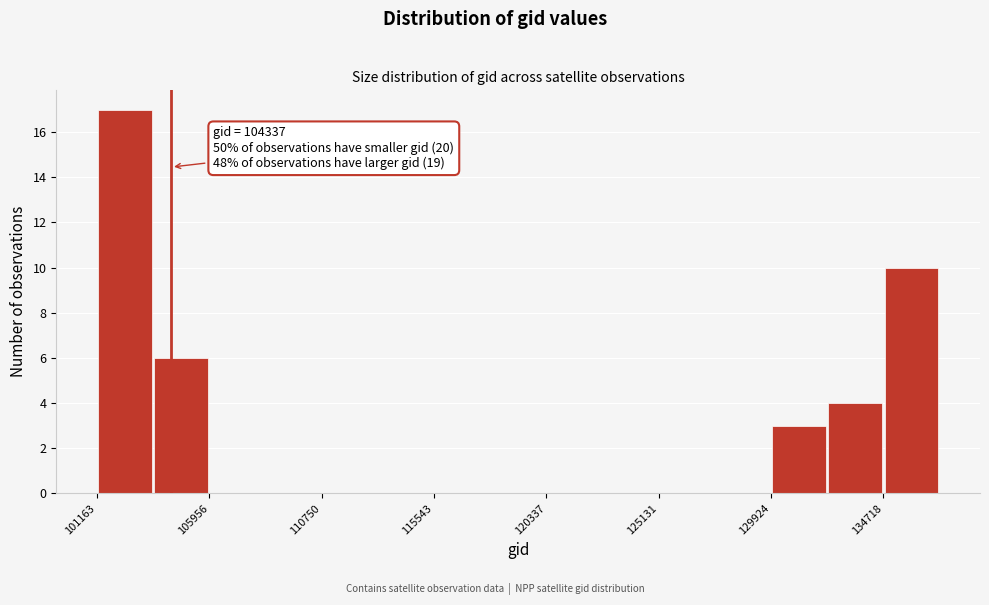

Over which range of the x-axis is the bar tallest?

101000 to 103500